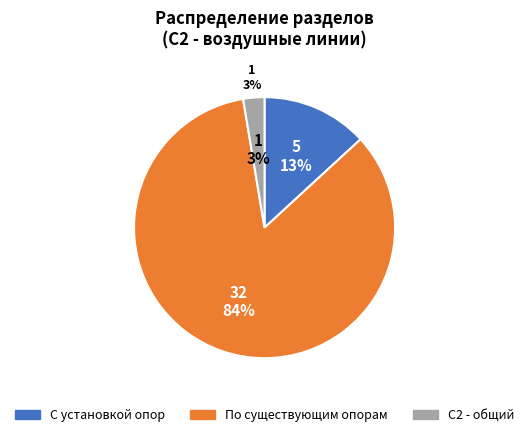

How much of the chart is everything except Прокладка воздушных линий по существующим опорам?

15.8%